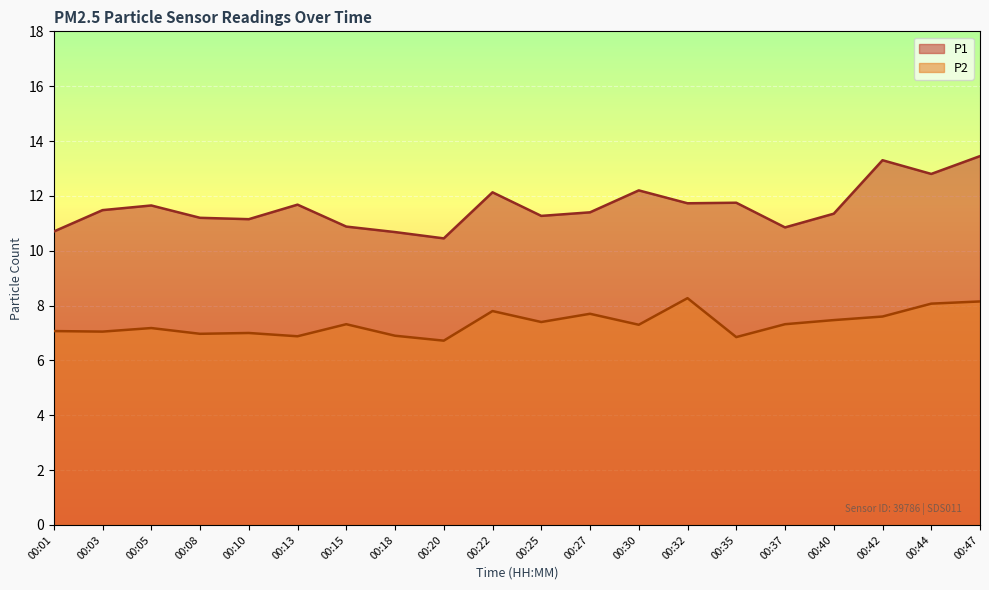

What is the difference between the maximum and minimum values in the P1 series?

3.0